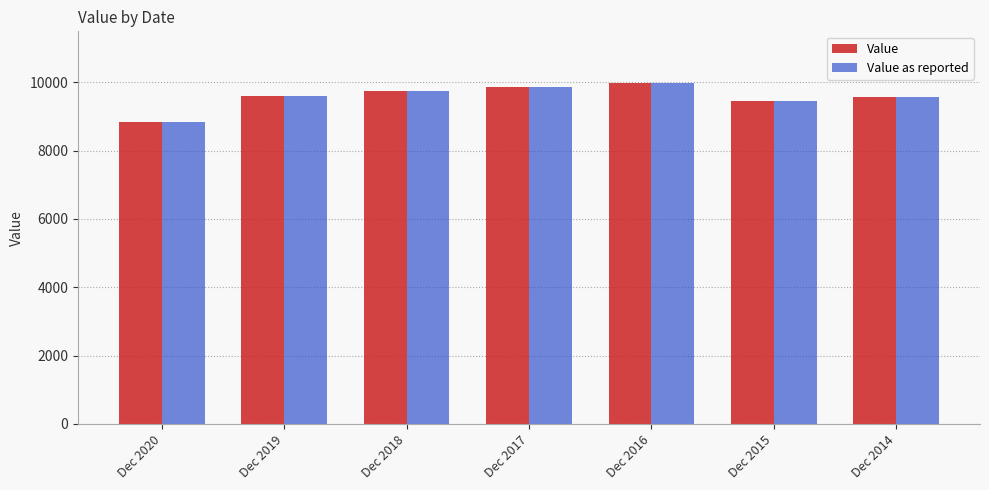

The Value series shows 9448 at Dec 2015. True or false?

True